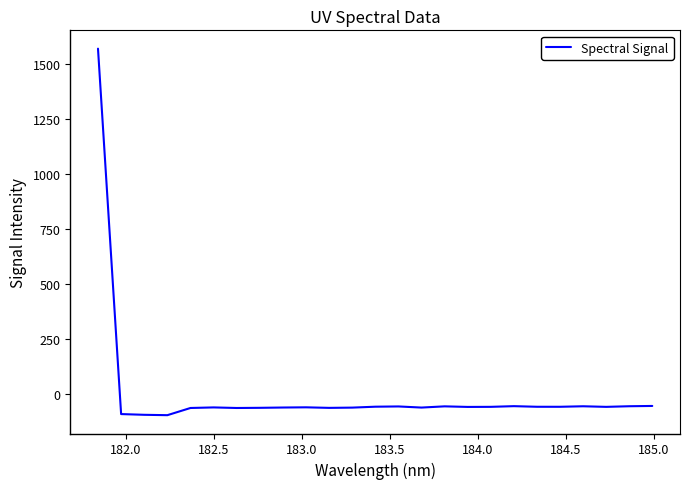

What is the difference between the maximum and minimum values?

1662.0